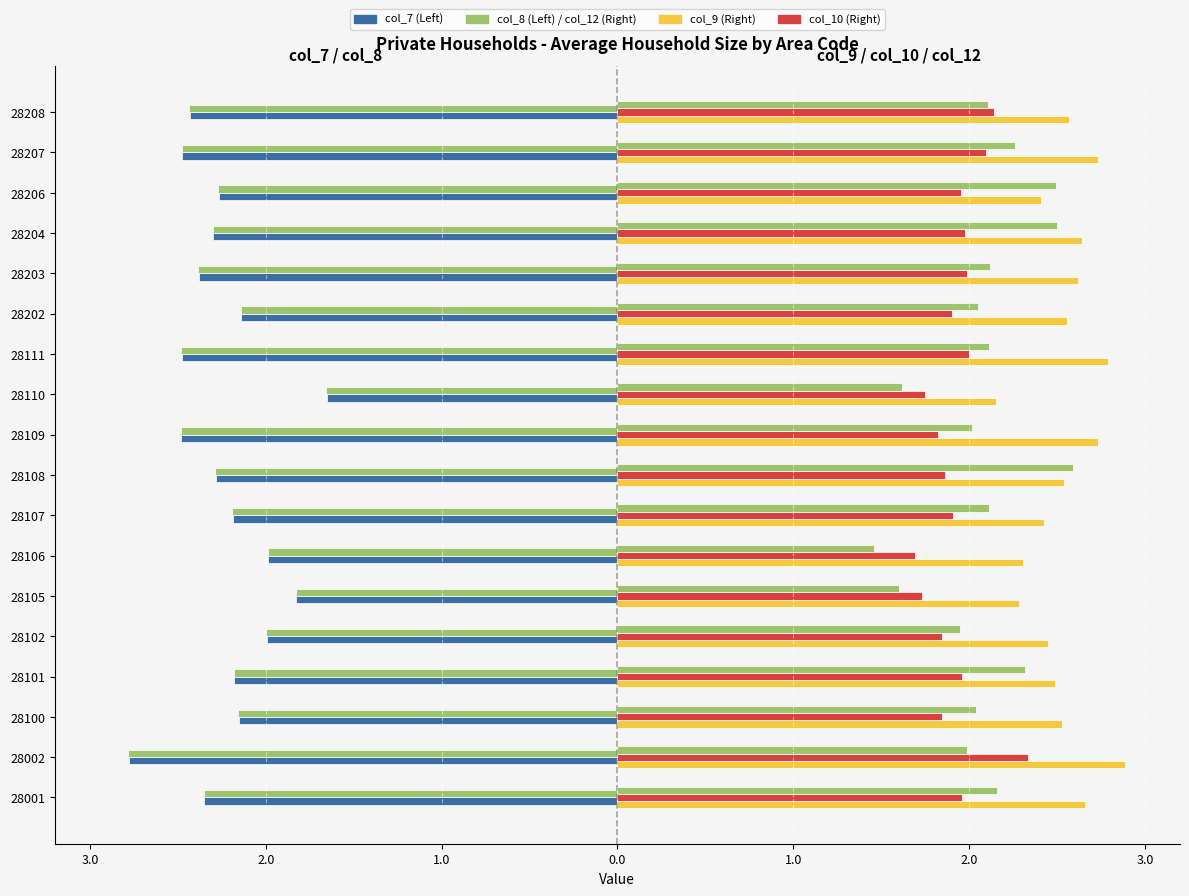

What is the value of the col_8 (Left) bar at the 16th from the left?

-2.3